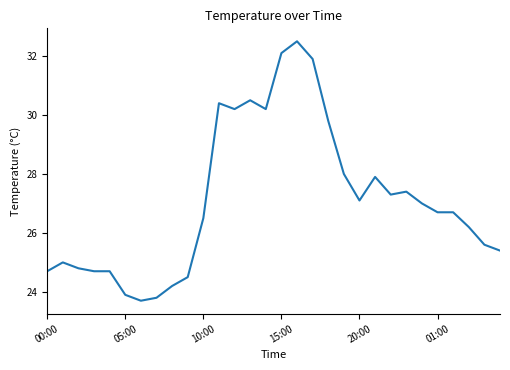

What is the maximum value shown in the chart?

32.5